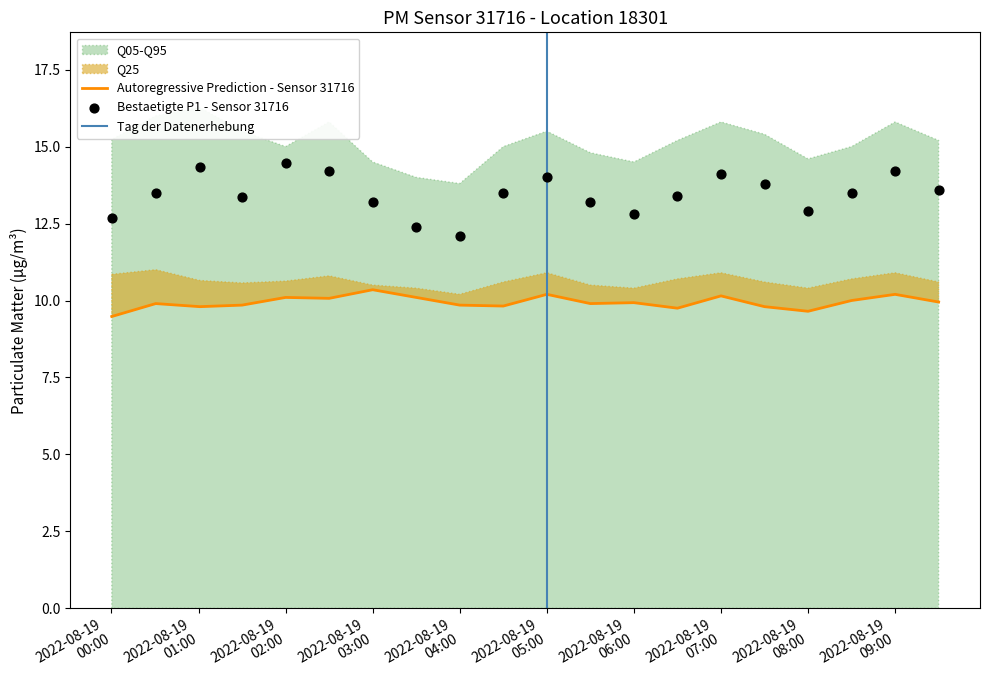

Which series has the largest Y range (max minus min)?

P1